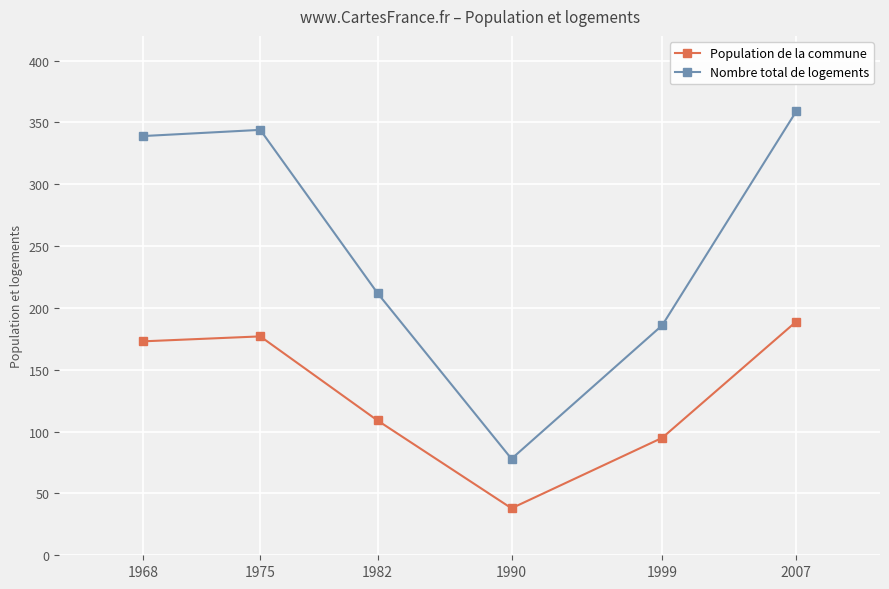

What is the average value of the Population de la commune series?

130